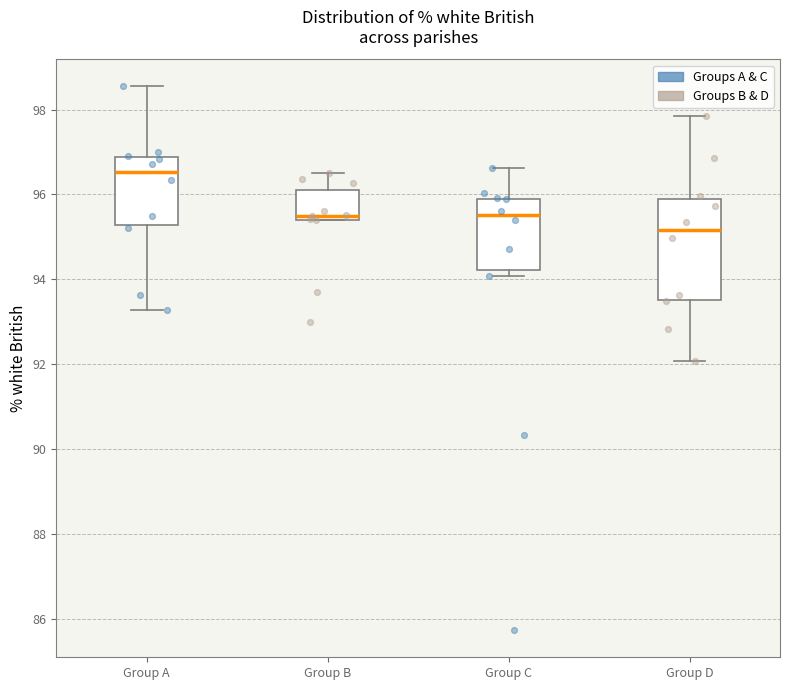

Which box is the tallest, from its lower edge to its upper edge?

Group D